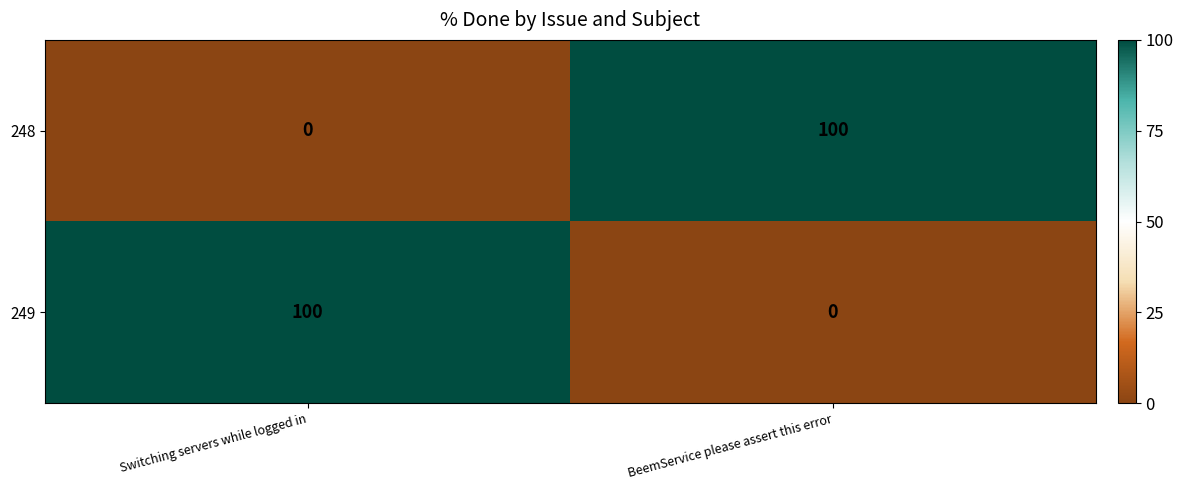

What is the difference between the maximum and minimum values in the 249 series?

100